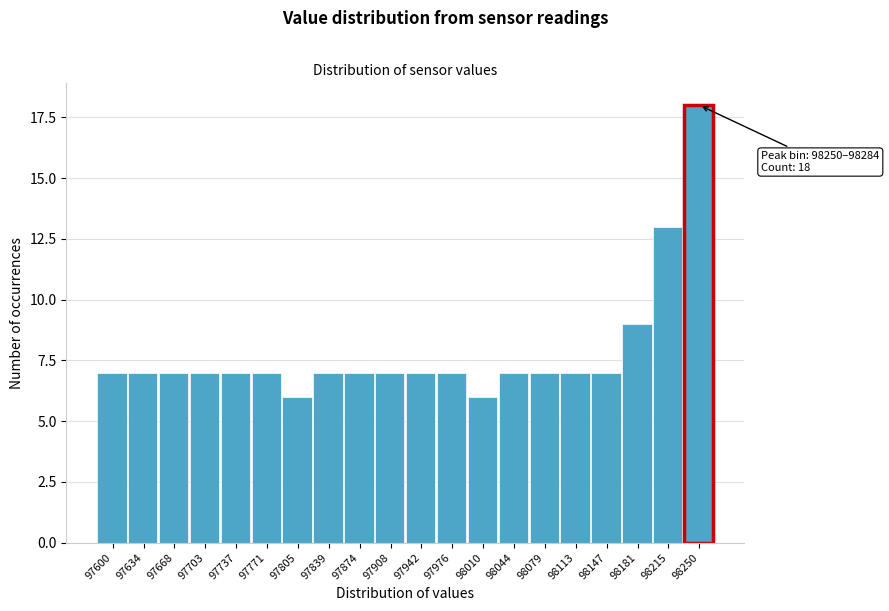

Reading left to right, list all the values displayed in this chart.

7	7	7	7	7	7	6	7	7	7	7	7	6	7	7	7	7	9	13	18